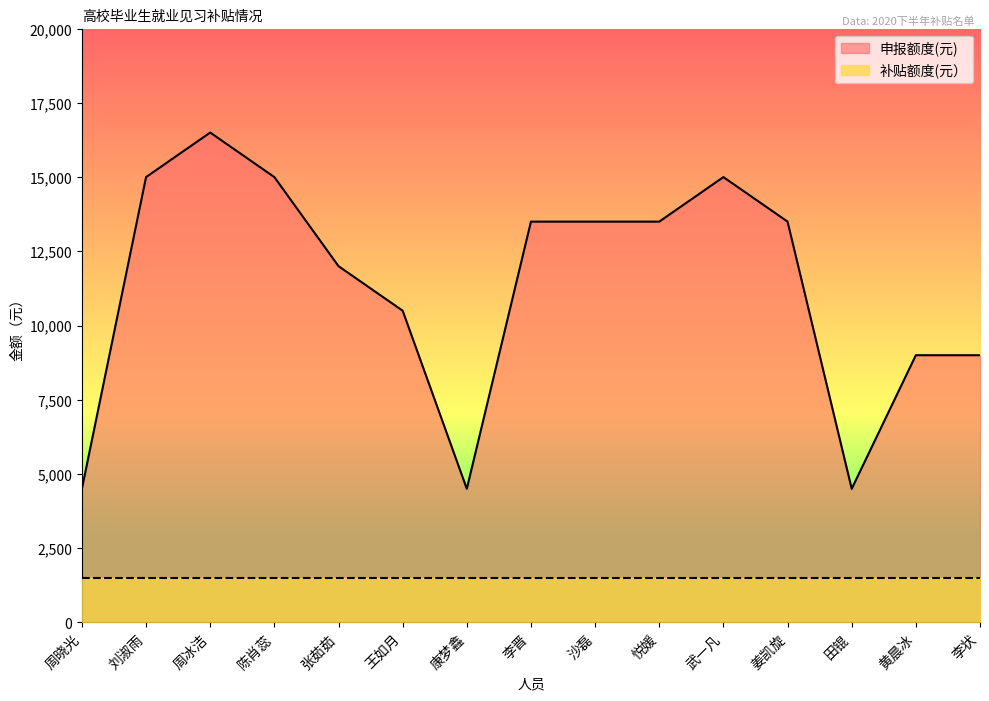

Does the chart display data point markers on the line(s)?

No